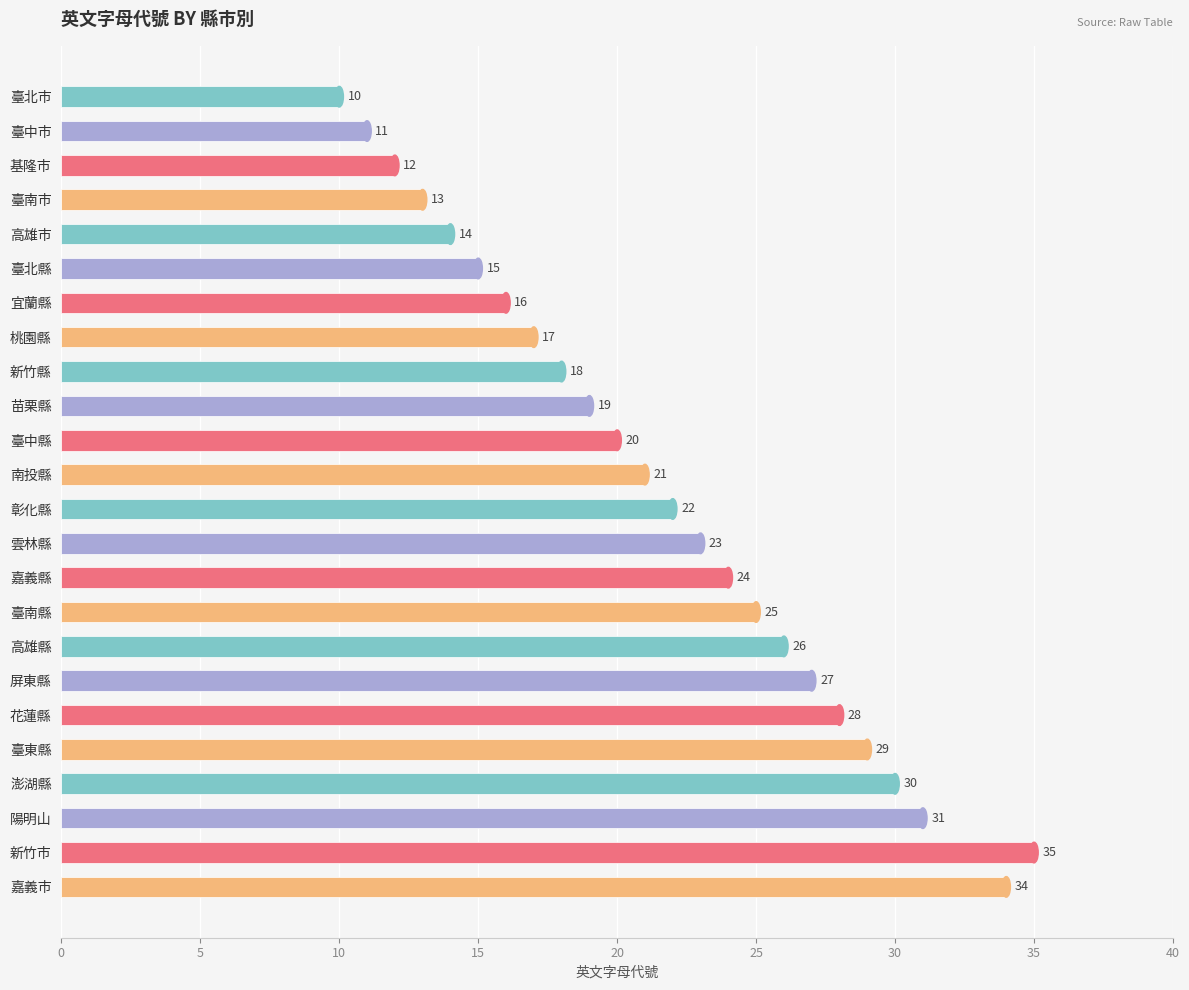

What is the label of the 9th bar from the top?

新竹縣